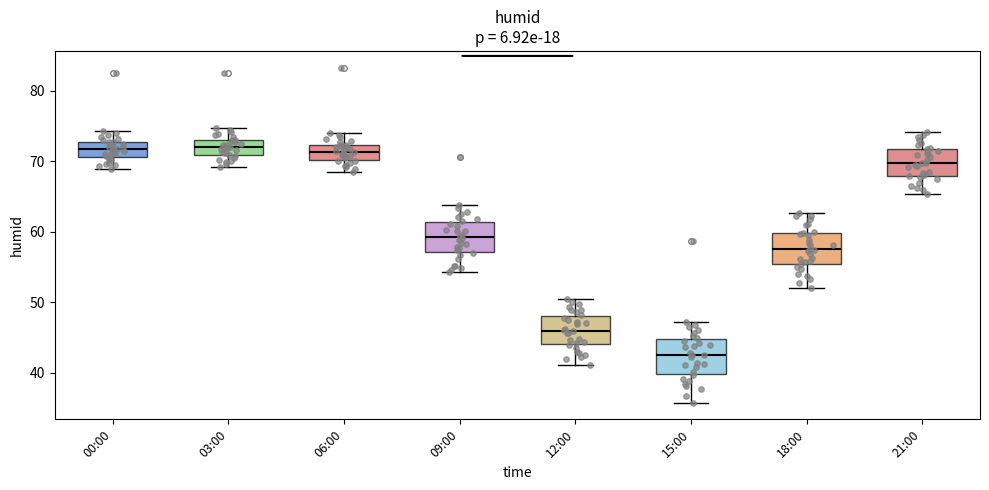

Reading left to right, transcribe this box plot: for each box, give where its median line is, the range the box spans, and where its two whiskers end, as read against the y-axis. The values are not printed on the chart, so give them approximately, as read against the axis.

00:00: median 72, box 71 to 73, whiskers 69 to 74
03:00: median 72, box 71 to 73, whiskers 69 to 75
06:00: median 71, box 70 to 72, whiskers 69 to 74
09:00: median 59, box 57 to 61, whiskers 54 to 64
12:00: median 46, box 44 to 48, whiskers 41 to 51
15:00: median 43, box 40 to 45, whiskers 36 to 47
18:00: median 58, box 55 to 60, whiskers 52 to 63
21:00: median 70, box 68 to 72, whiskers 65 to 74